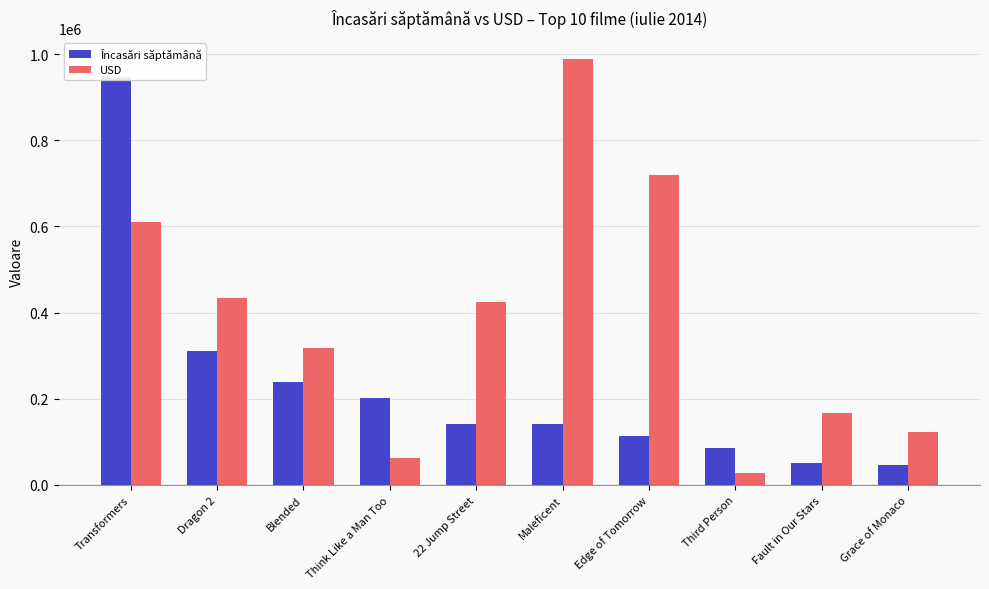

Rank the series by their average value, from lowest to highest.

Încasări săptămână, USD